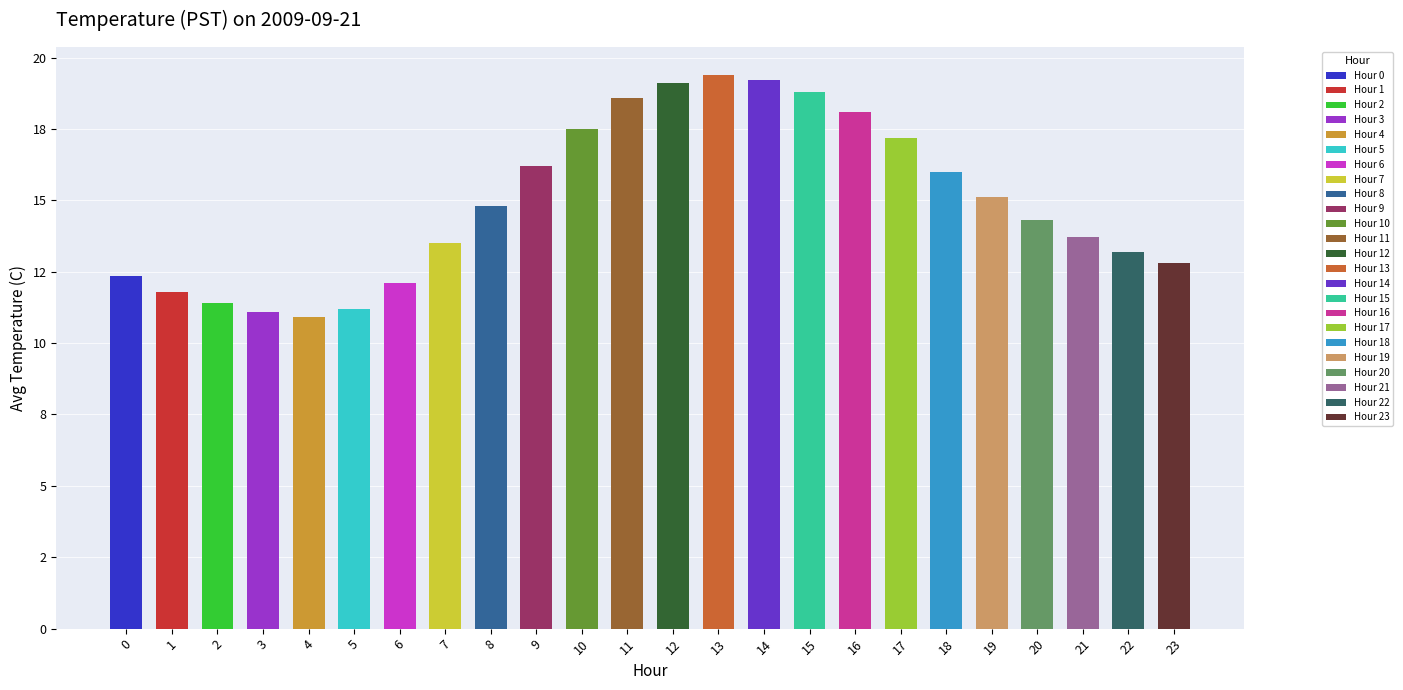

True or false: Hour 0 (Count) has a value of 1.4 at 8.

False